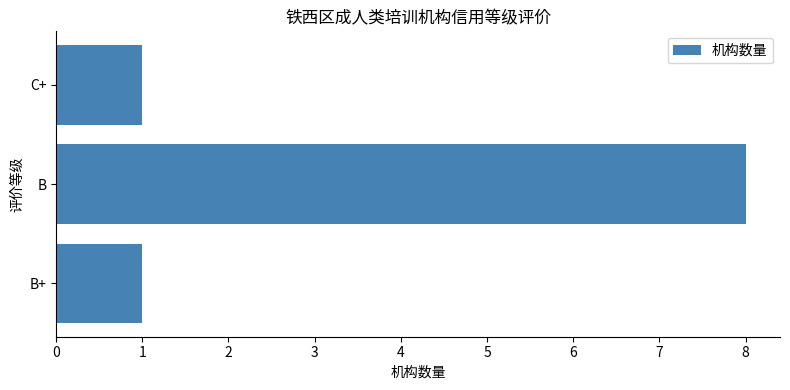

How many values are between 1 and 8?

3